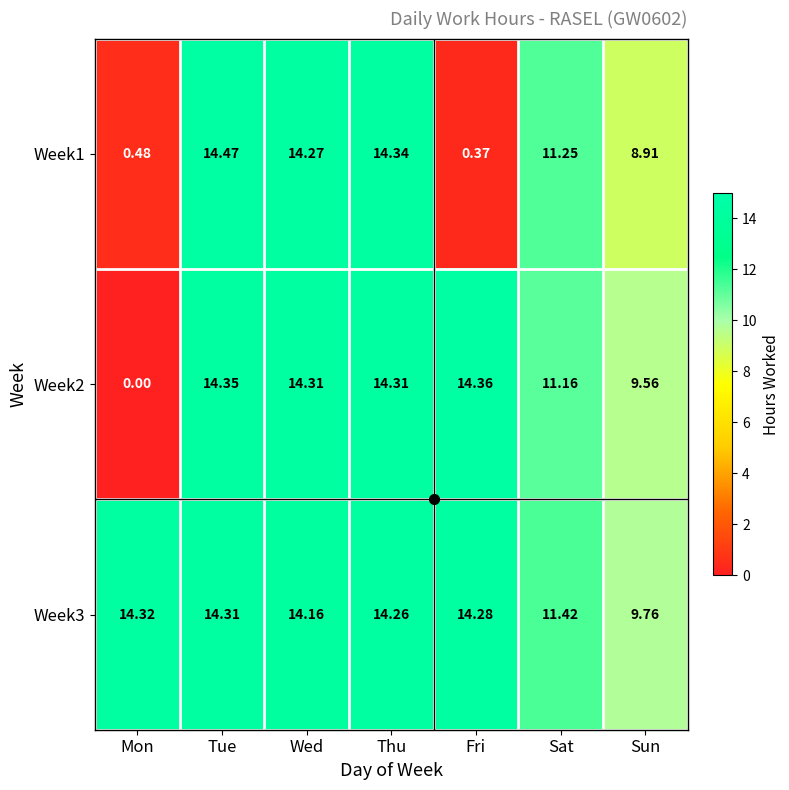

How many series are shown in this chart?

3